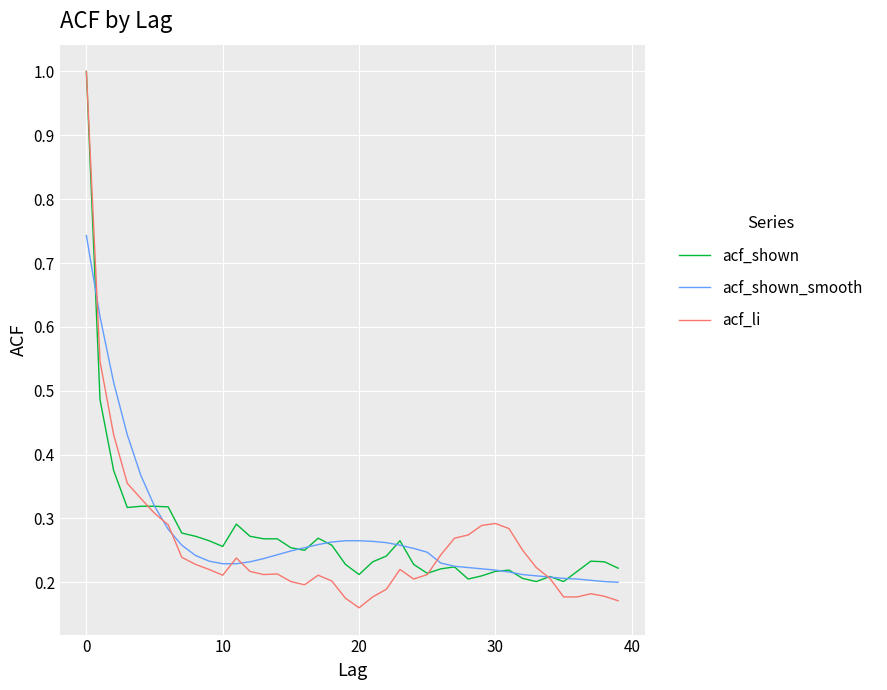

What is the sum of all acf_shown values?

11.0